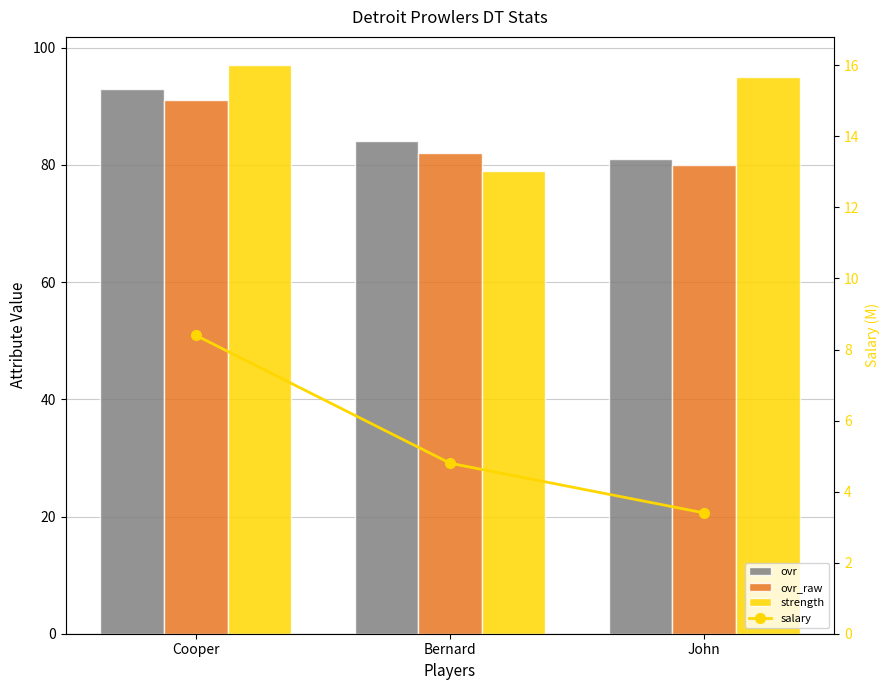

At which category is the sum across all series the highest?

Cooper